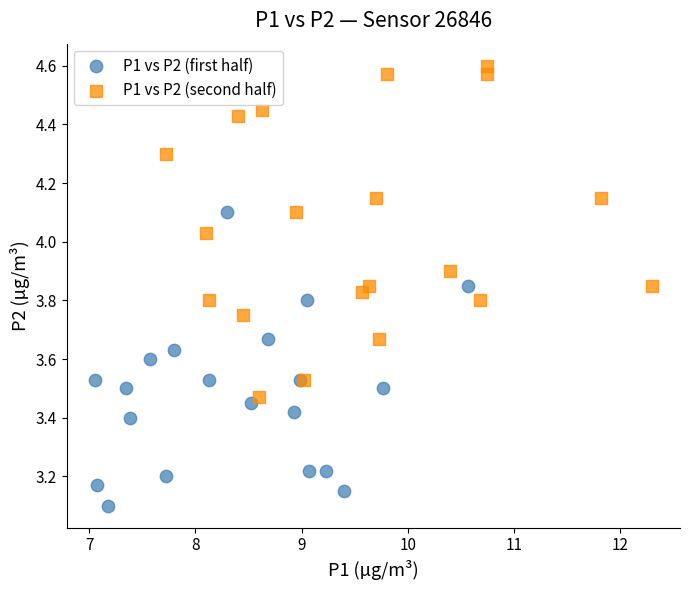

Which series has the widest spread of Y values?

P1 vs P2 (second half)